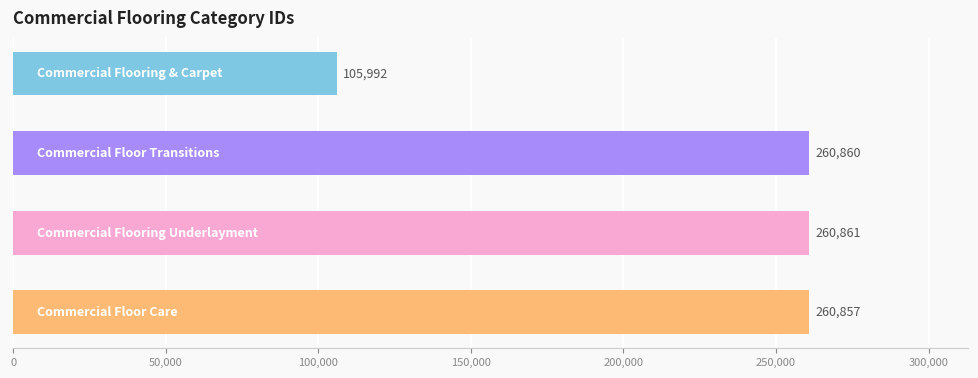

What is the smallest value displayed?

105992